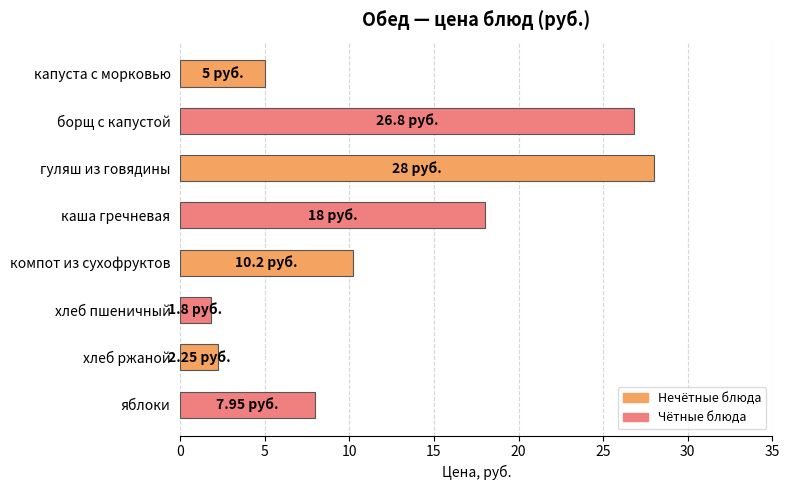

At which category does the chart reach its peak across all series?

гуляш из говядины